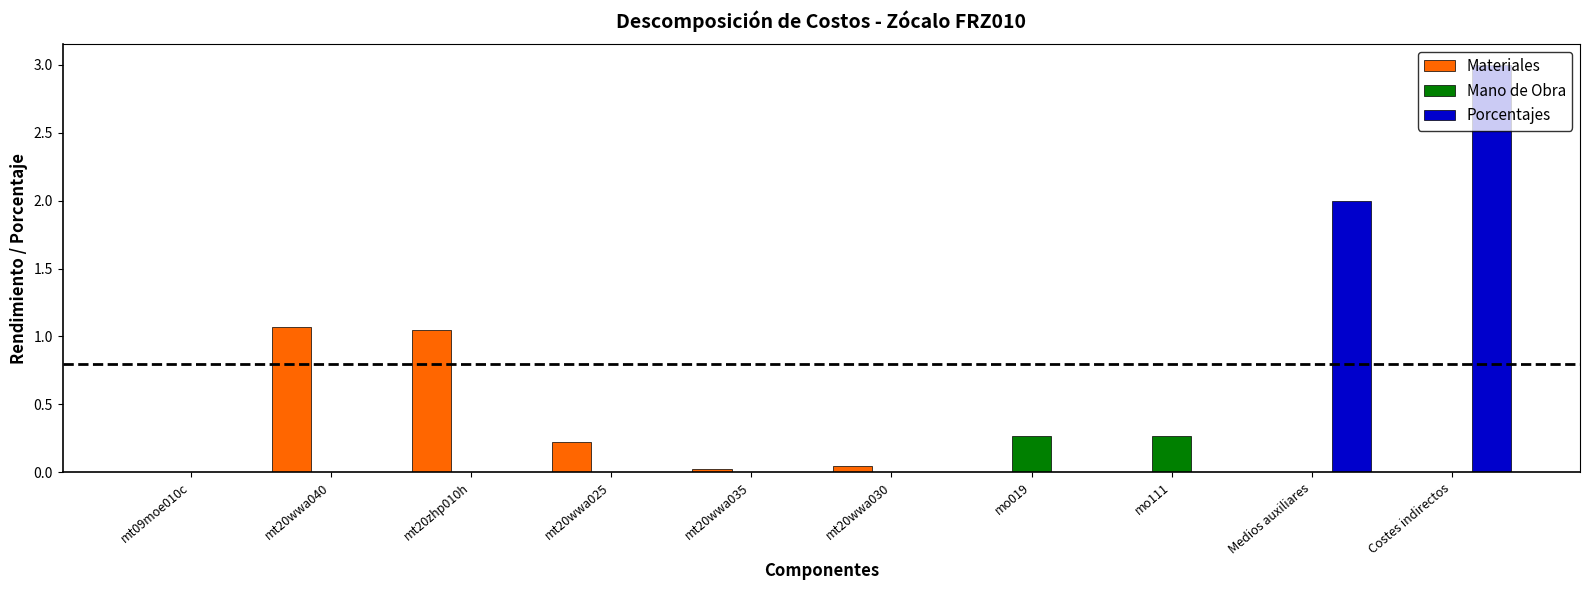

What is the average value of the Materiales series?

0.2